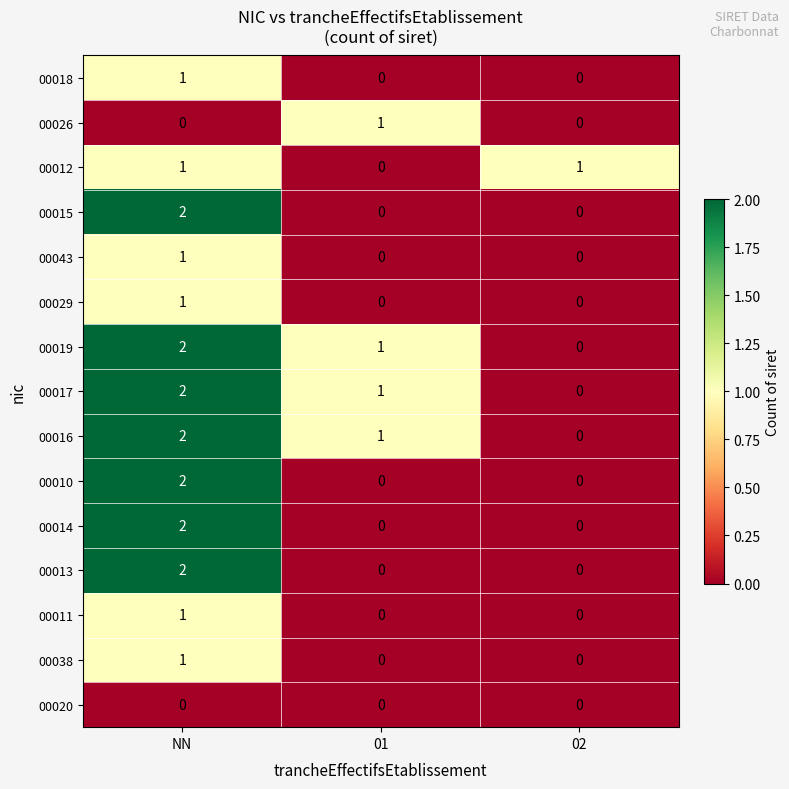

True or false: 00019 has a value of 0 at 02.

True